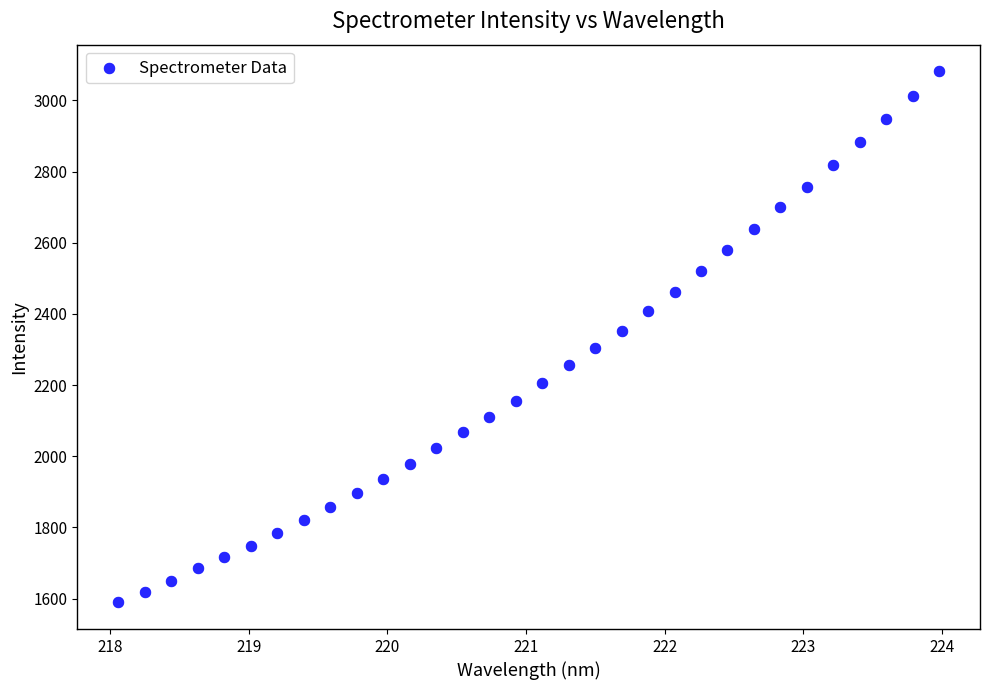

What is the range of X values (max minus min)?

5.9